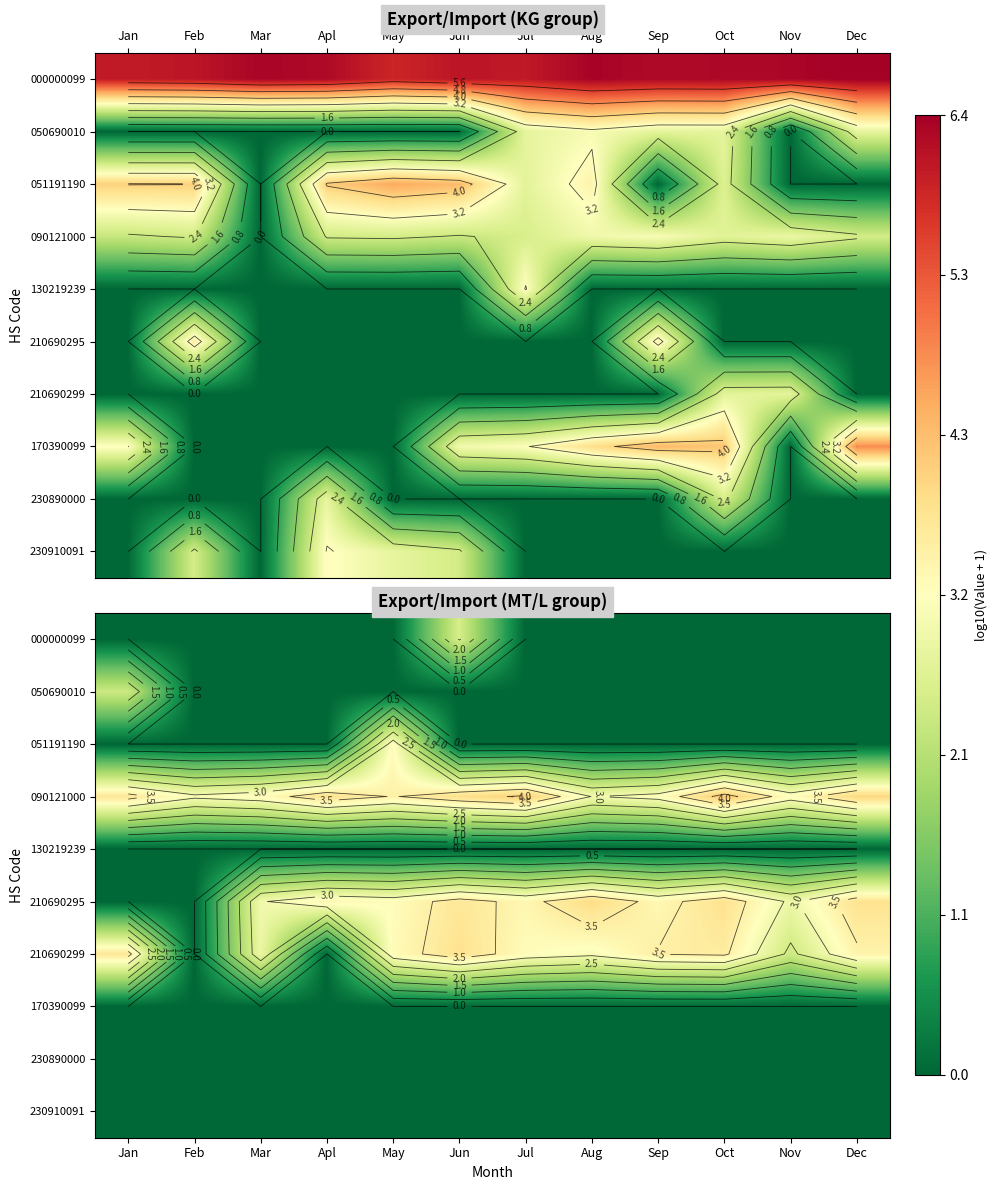

At how many categories does at least one series exceed 3?

12